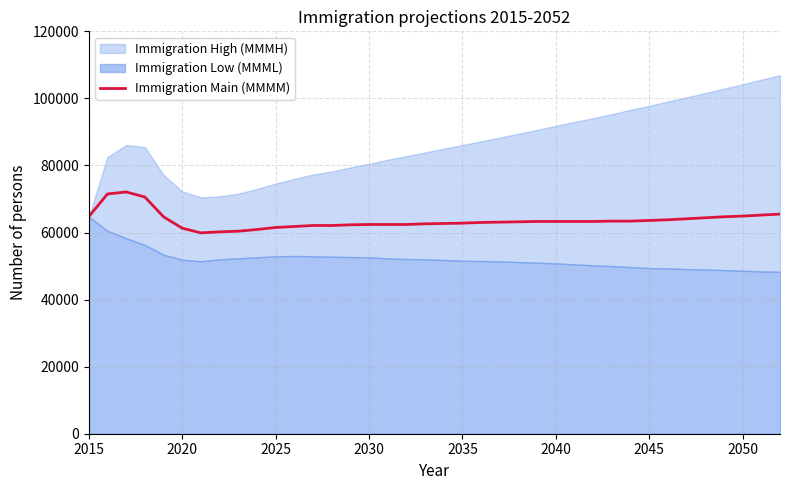

What is the value of the 15th point from the left?

62300